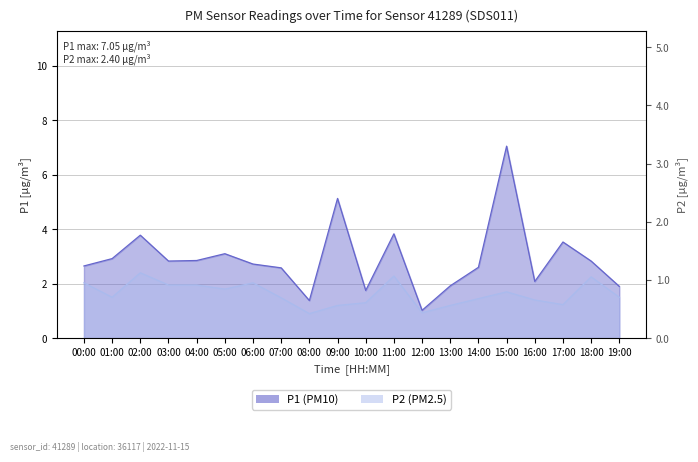

True or false: P1 and P2 intersect in this chart.

False